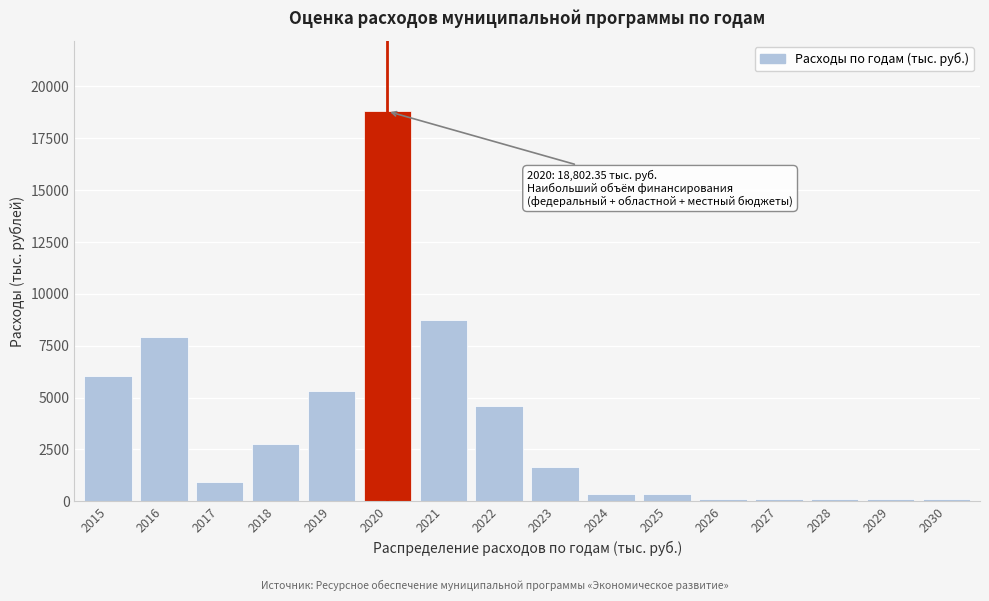

Which category has the highest value across all series?

2020